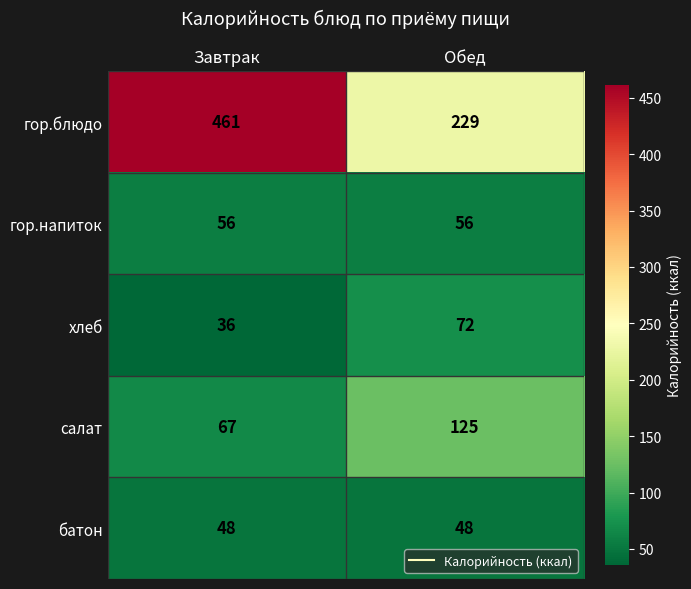

What is the maximum value shown in the chart?

461